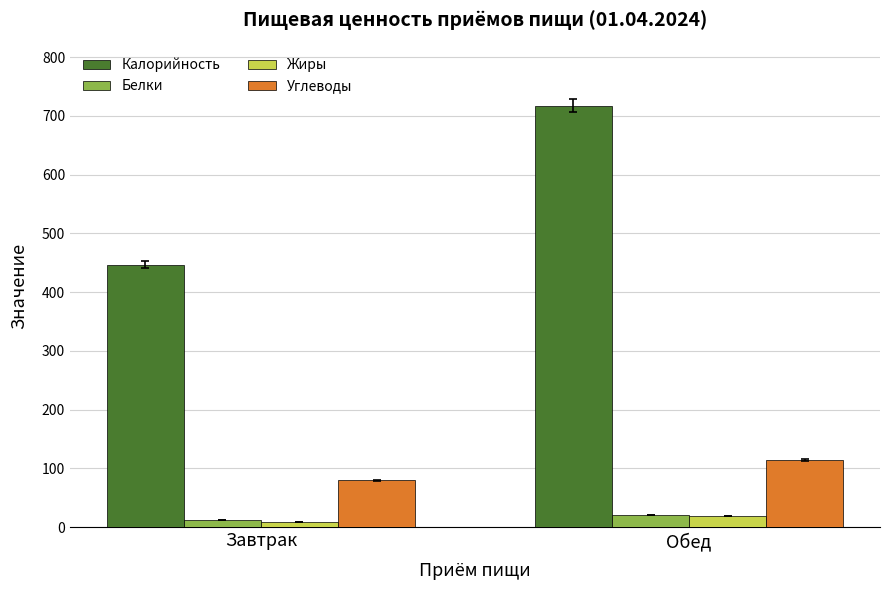

The value of Калорийность at Завтрак is 447.0. True or false?

True